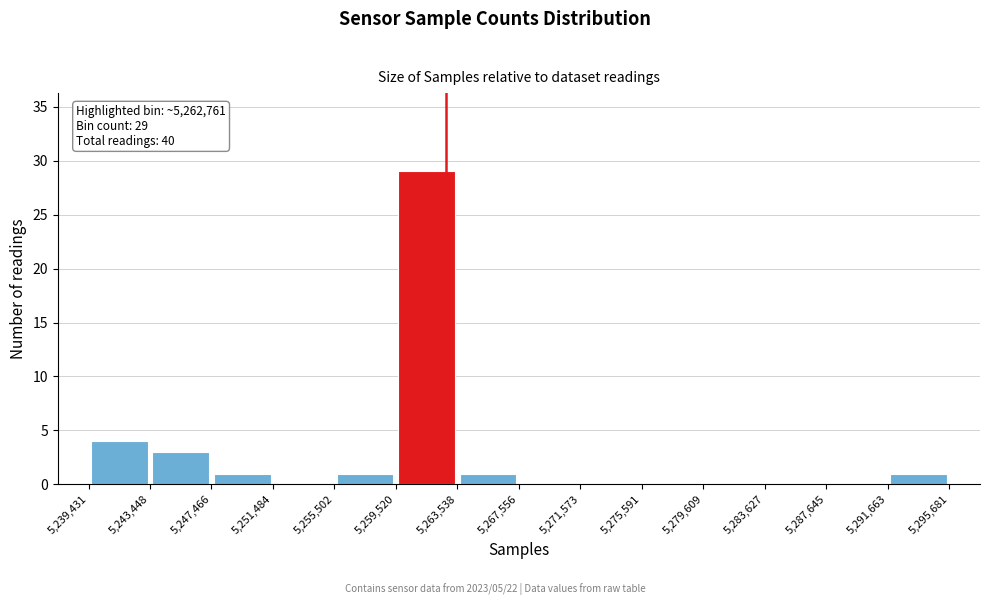

Which range on the x-axis has the tallest bar?

5,259,520 to 5,263,538